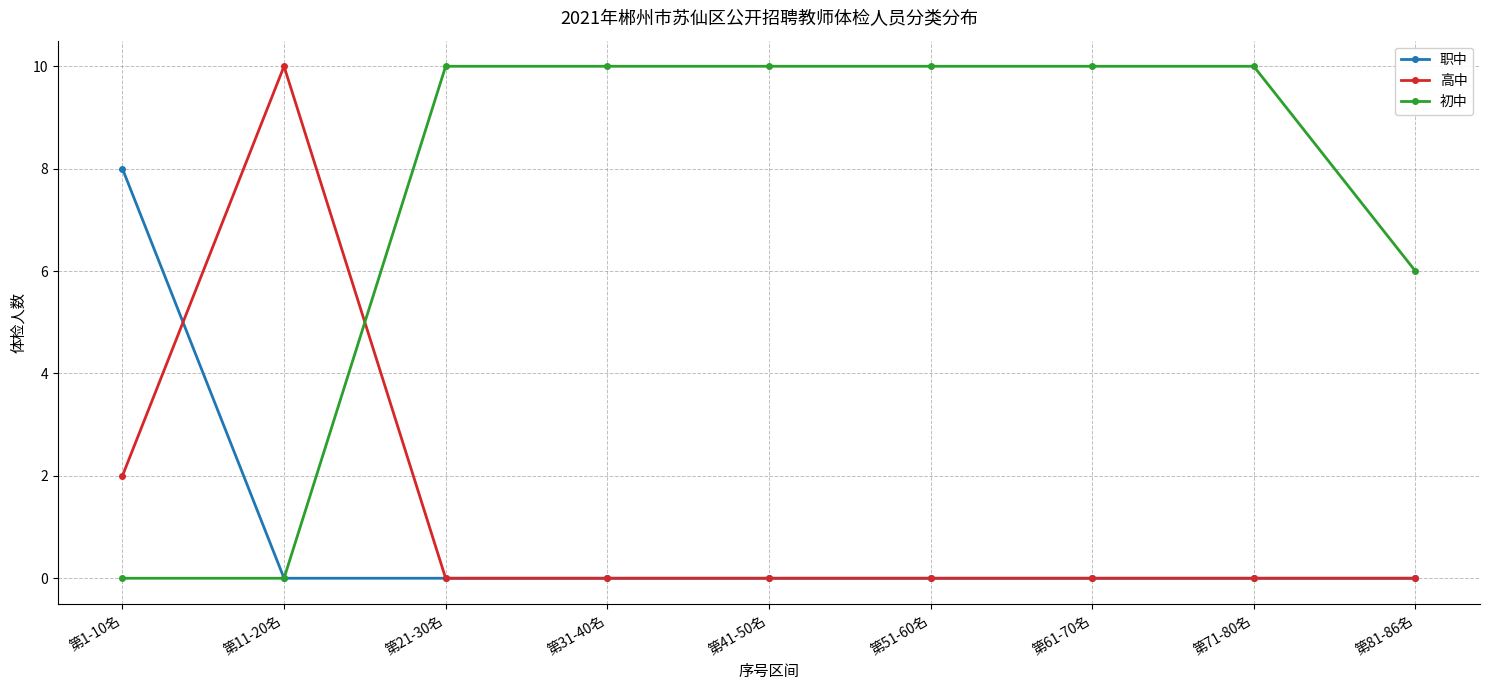

True or false: 高中 has a value of -4 at 第31-40名.

False